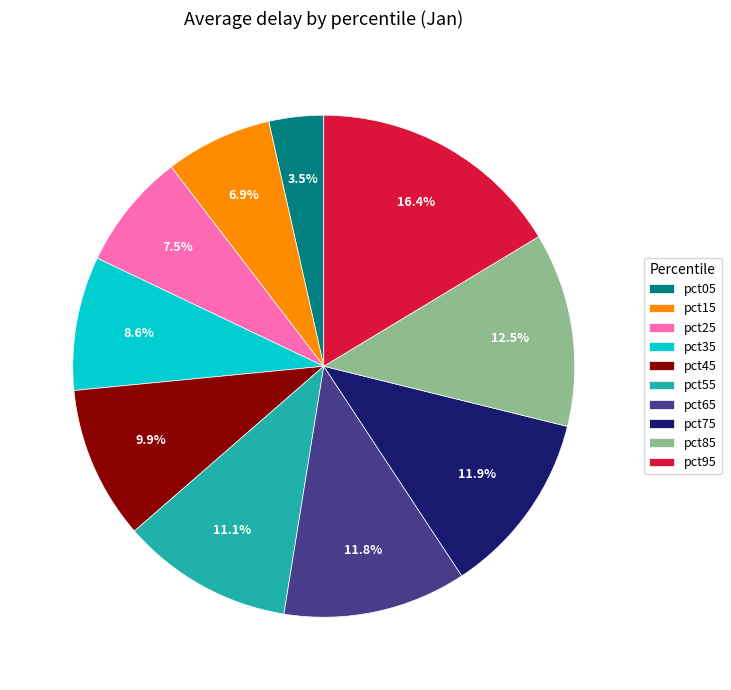

What is the largest slice in the pie chart?

pct95